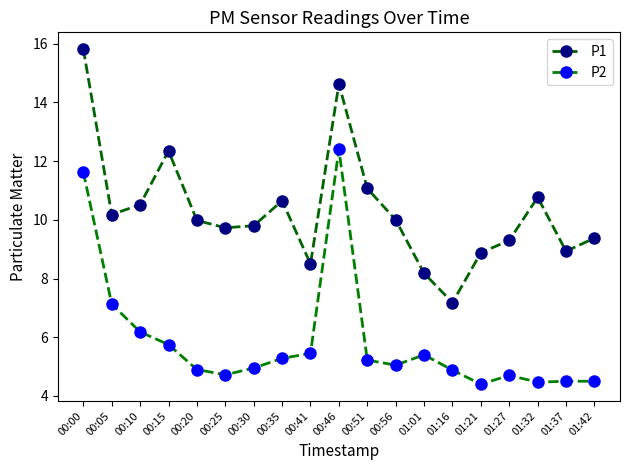

True or false: P1 and P2 intersect in this chart.

False